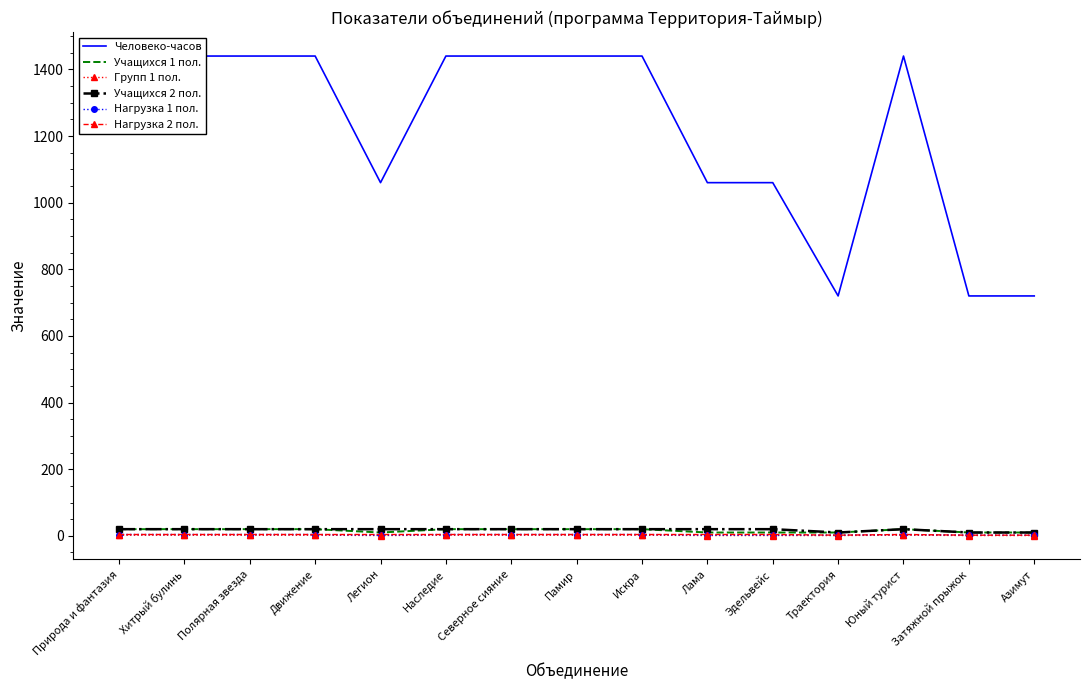

What is the label of the 10th point from the left?

Лама